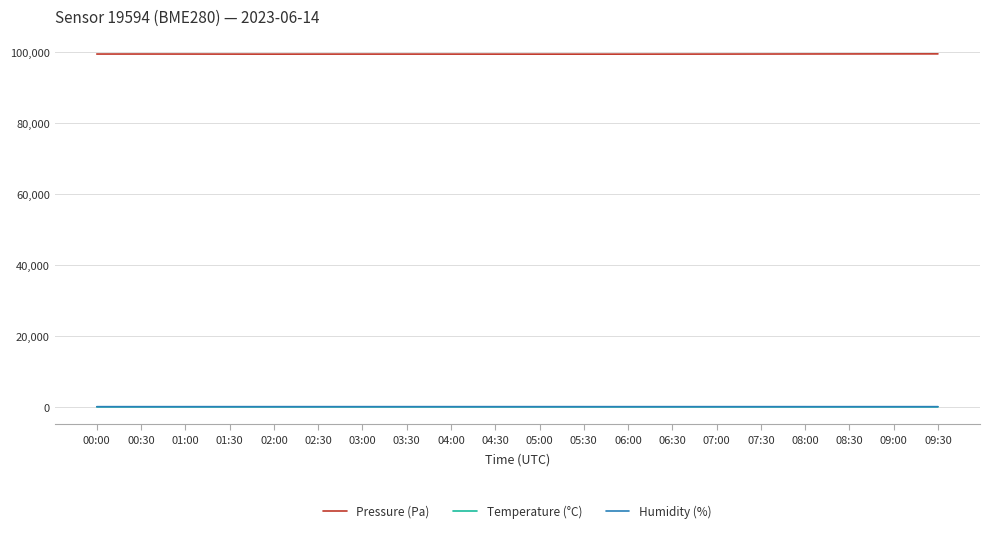

The value of Pressure (Pa) at 03:30 is 99434.5. True or false?

True